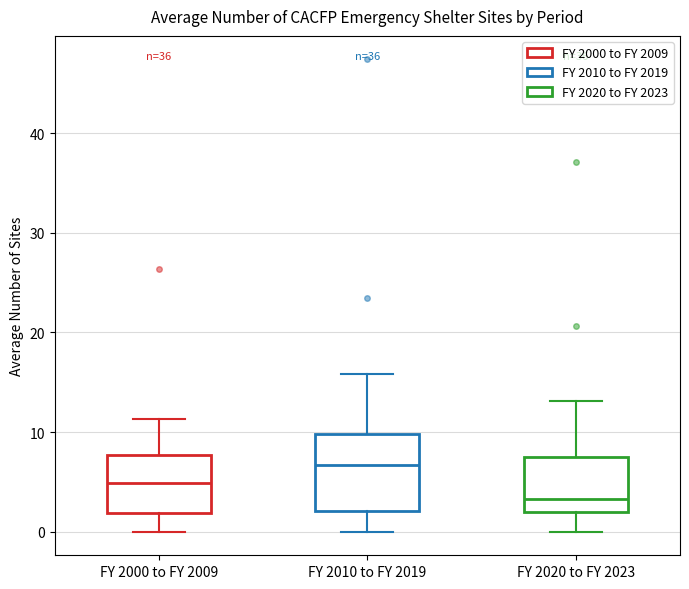

Comparing the boxes themselves (not the whiskers), which one is the tallest?

FY 2010 to FY 2019